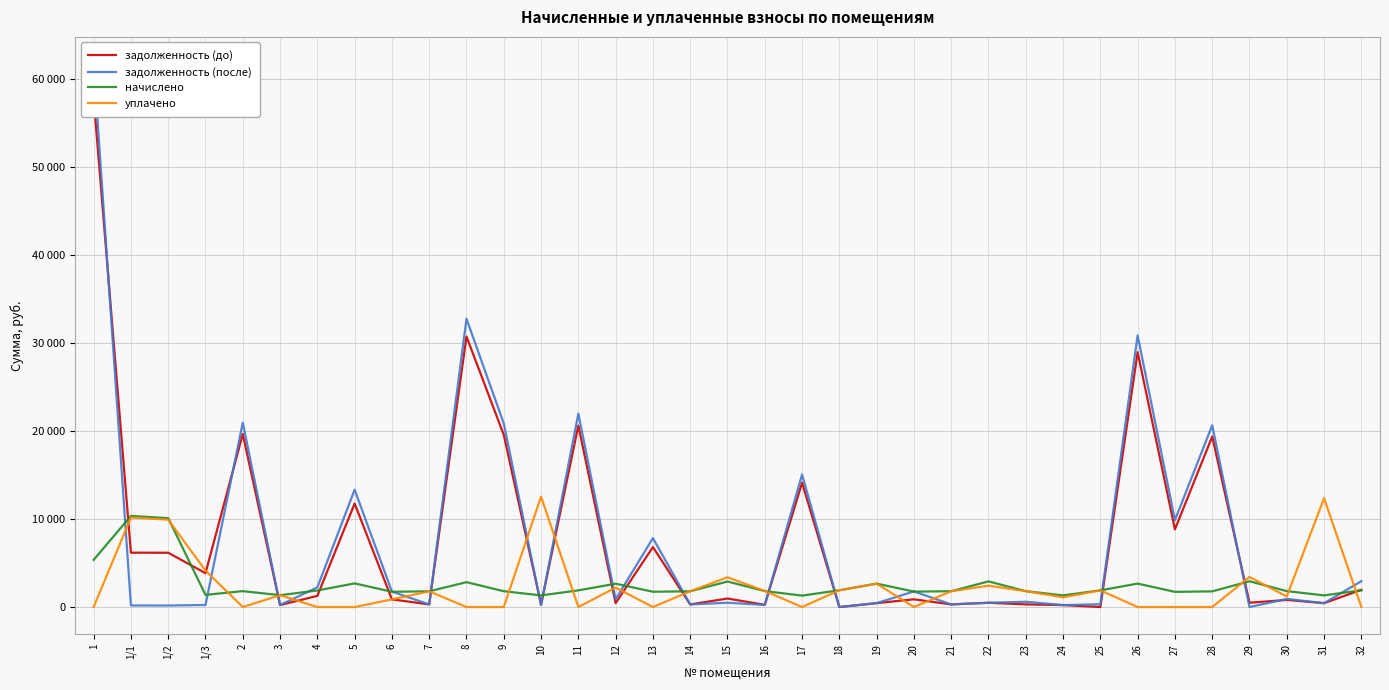

What is the maximum value shown in the chart?

61728.2